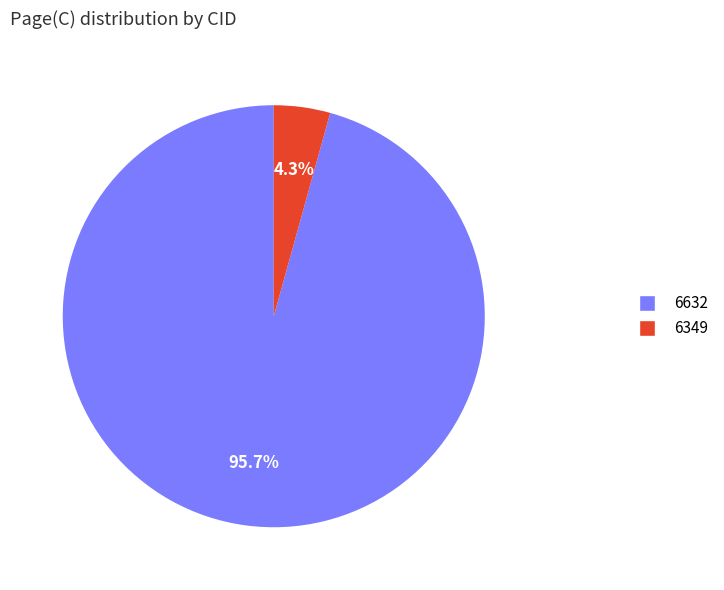

Which slice is the smallest?

6349